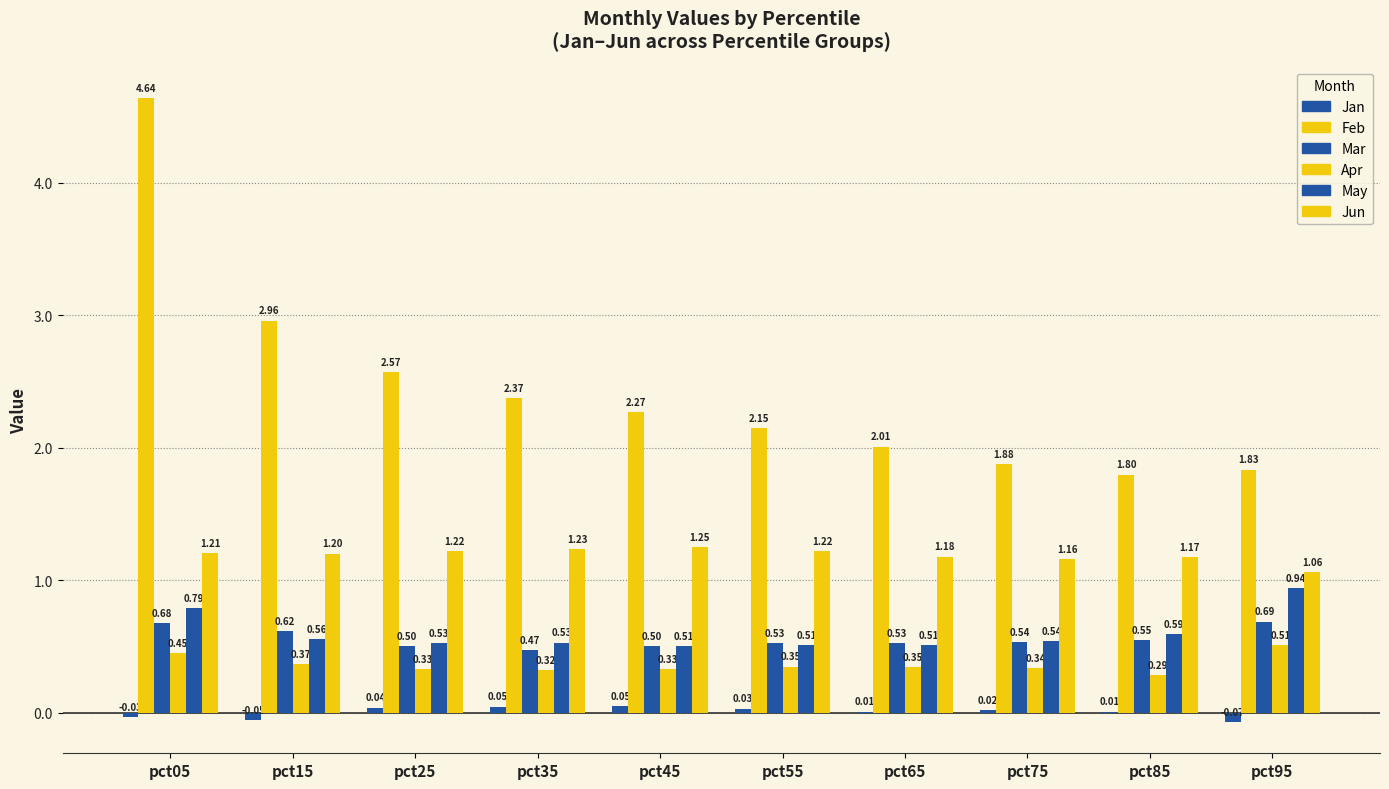

The Mar series shows 0.7 at pct05. True or false?

True